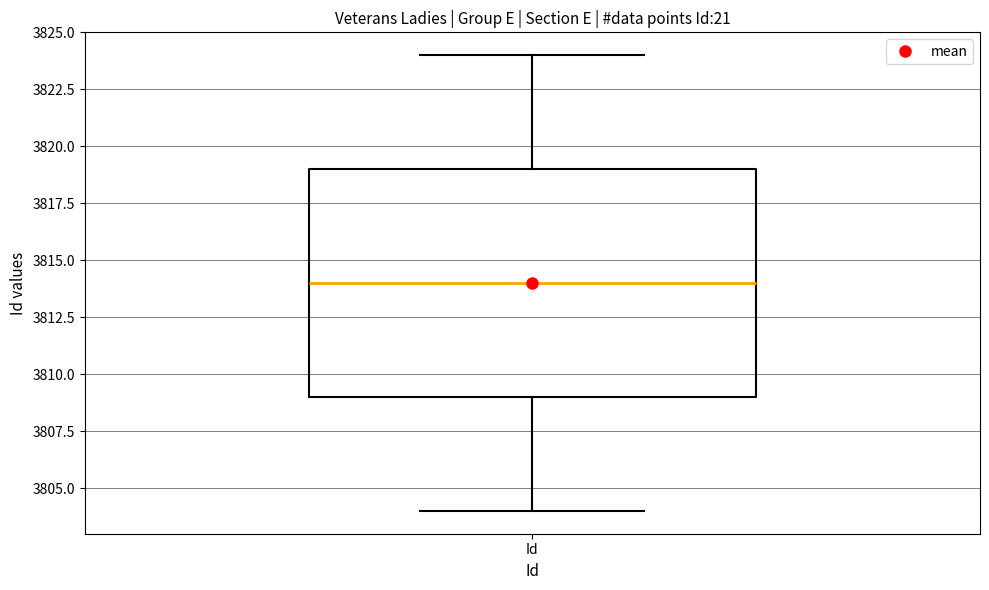

Read this box plot against the y-axis: the position of the median line, the range covered by the box, and the ends of both whiskers. The values are not printed on the chart, so give them approximately, as read against the axis.

median 3814, box 3809 to 3819, whiskers 3804 to 3824